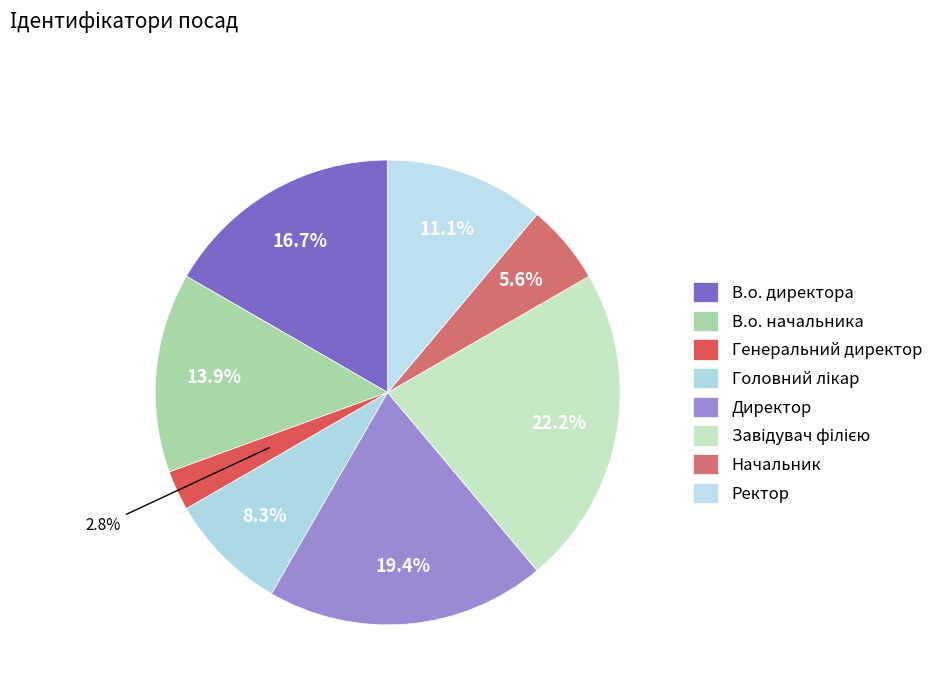

Rank the categories by value from highest to lowest.

Завідувач філією, Директор, В.о. директора, В.о. начальника, Ректор, Головний лікар, Начальник, Генеральний директор